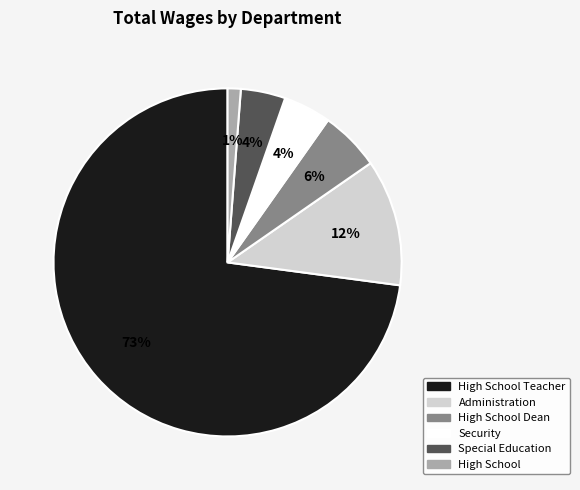

Is the sum of High School and Security greater than half?

No